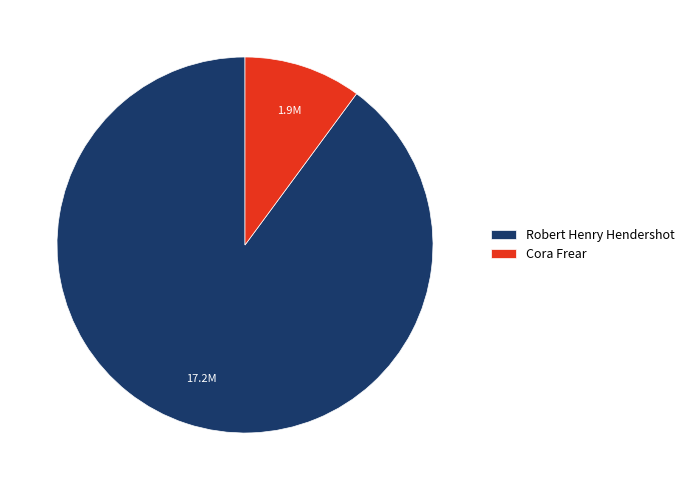

True or false: Cora Frear accounts for 20% of the total.

False